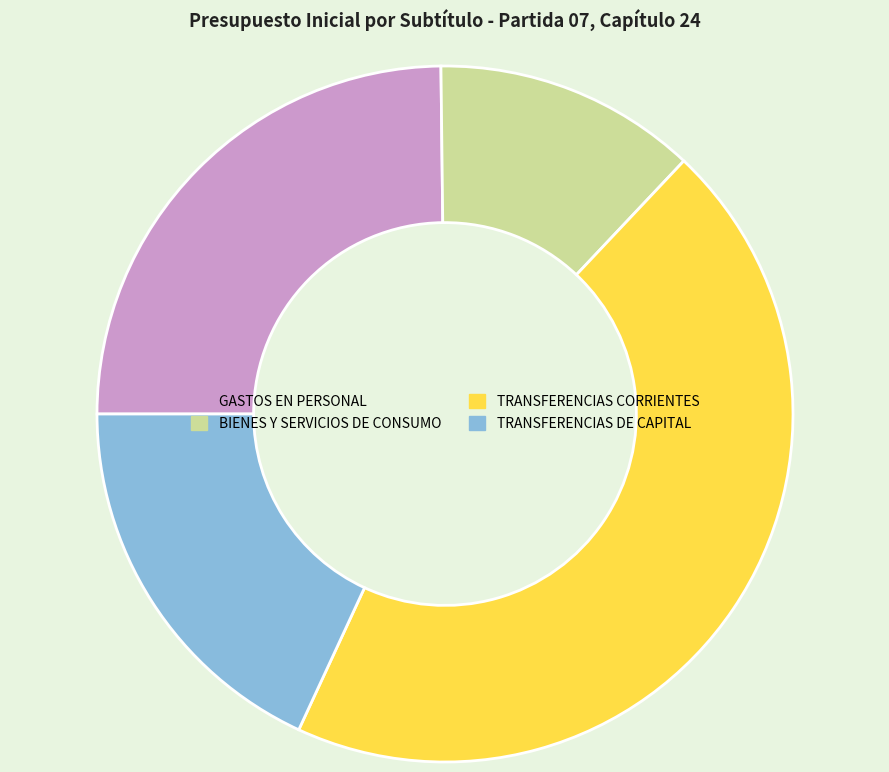

What is the largest slice in the pie chart?

TRANSFERENCIAS CORRIENTES